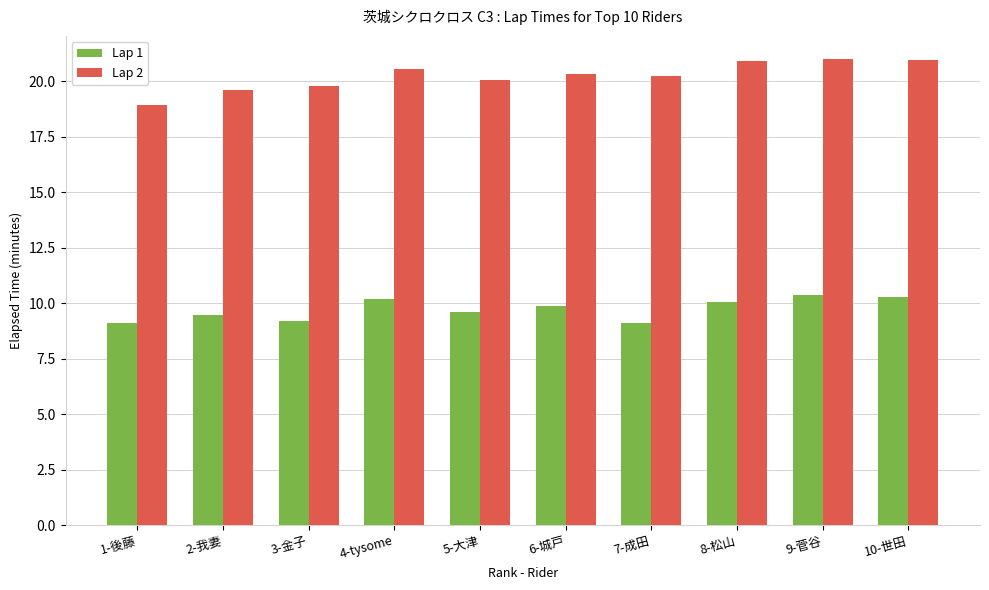

What is the label of the 9th bar from the right?

2-我妻